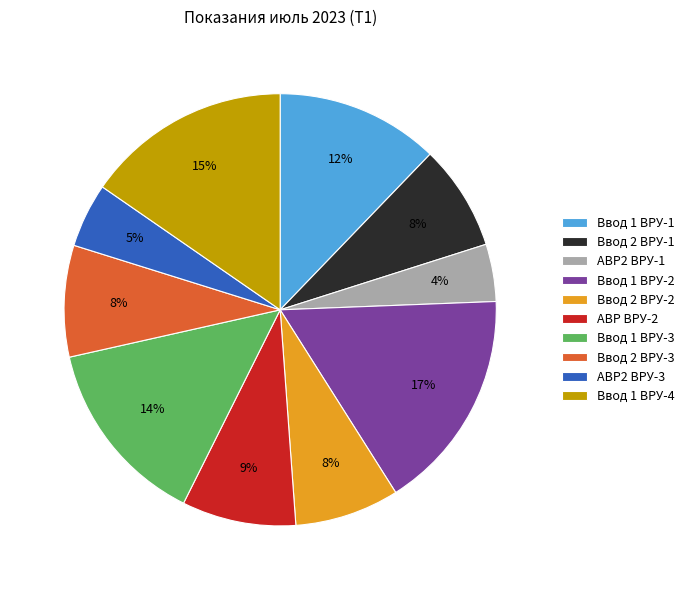

To the nearest percent, what is the combined percentage of Ввод 1 ВРУ-1 and Ввод 1 ВРУ-3?

26%